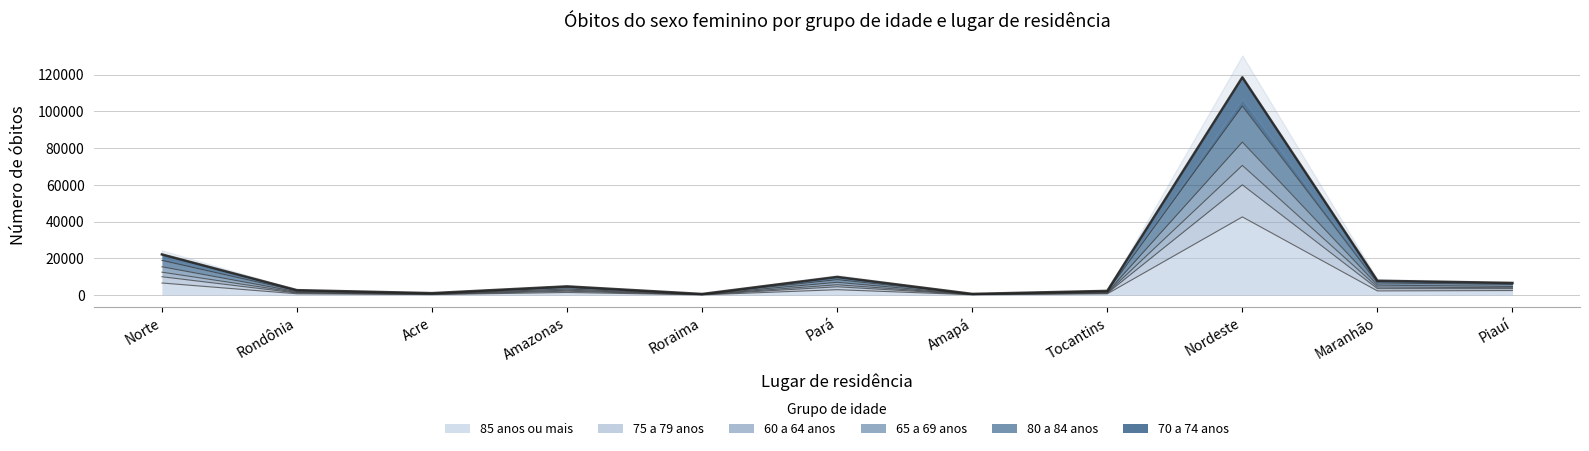

The value of 85 anos ou mais at Nordeste is 16604. True or false?

False